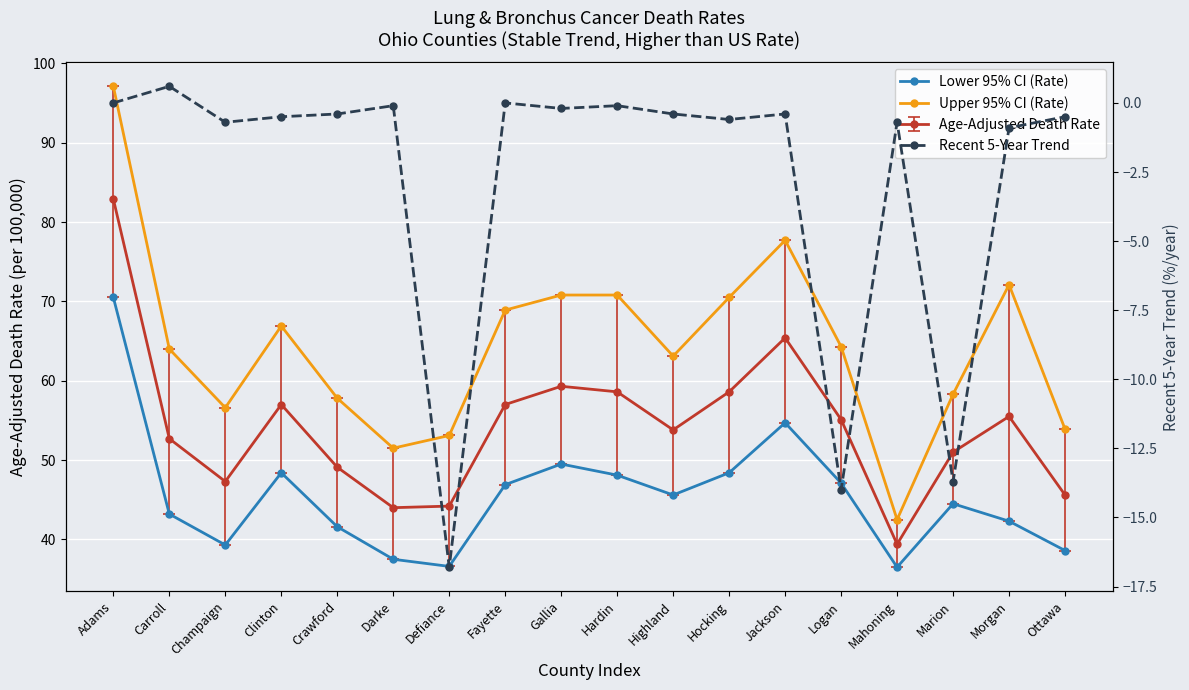

Which series changed the most between Champaign and Marion?

Recent 5-Year Trend